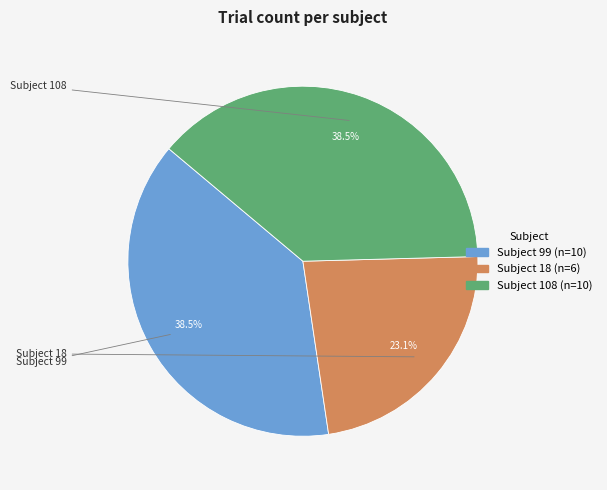

Is there a majority slice in this chart?

No